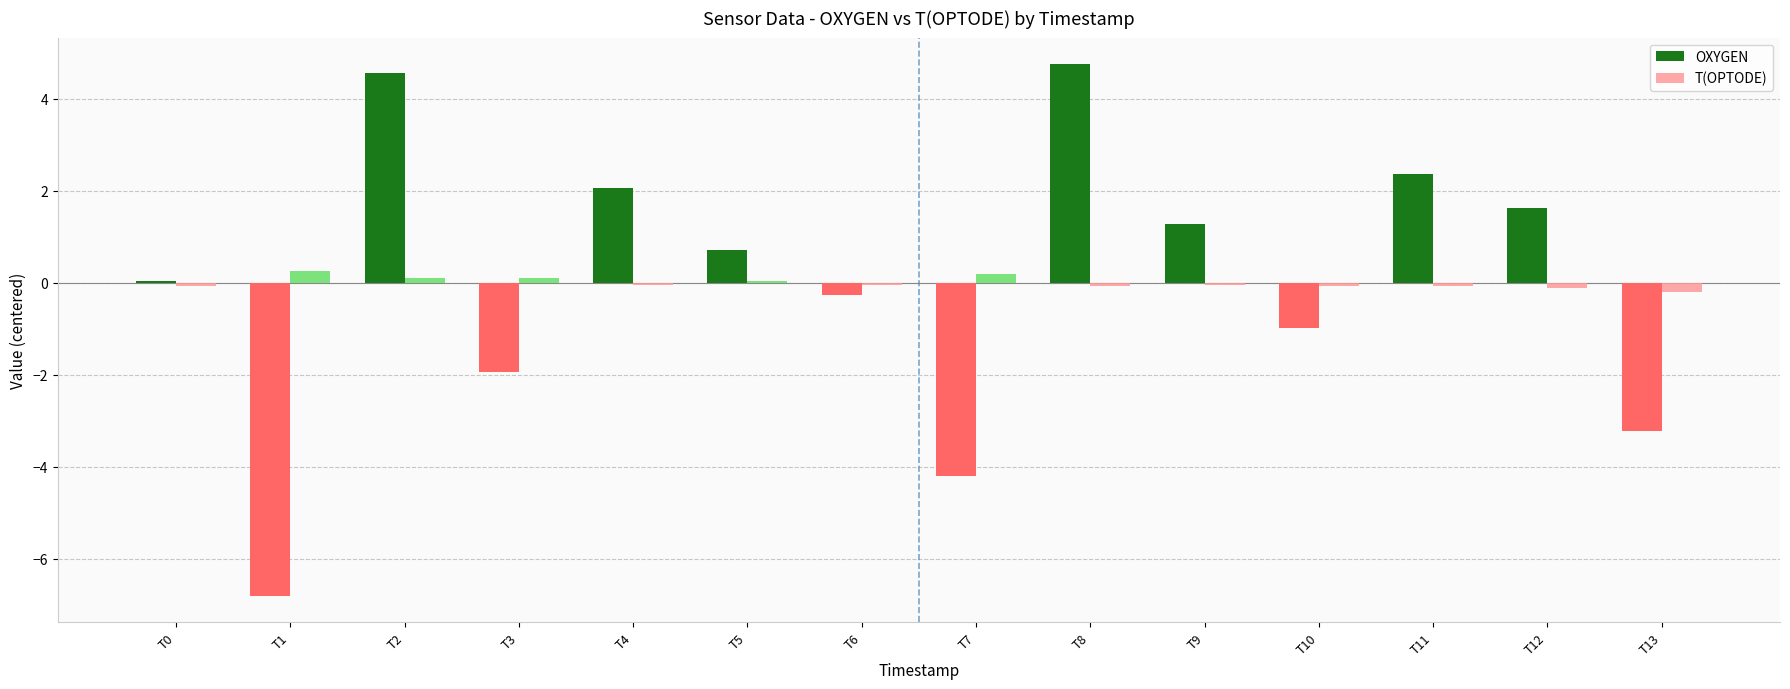

List the series in order of their peak value, highest first.

OXYGEN, T(OPTODE)